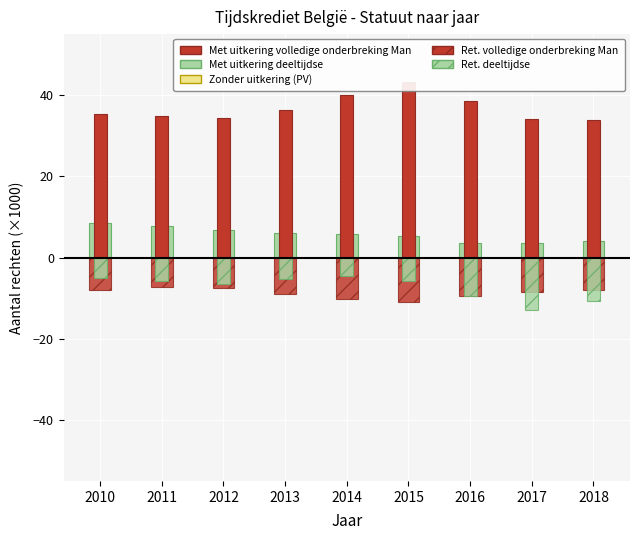

Which has a higher value, 2018 or 2017?

2018